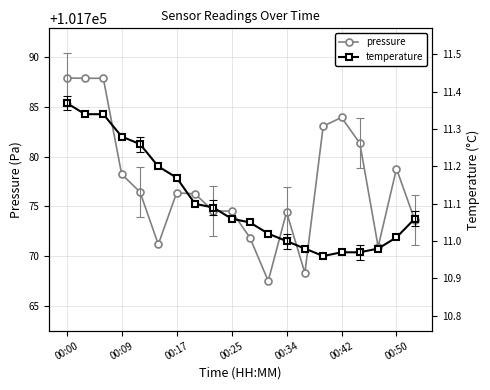

True or false: pressure has more than 1 interior local peaks.

True